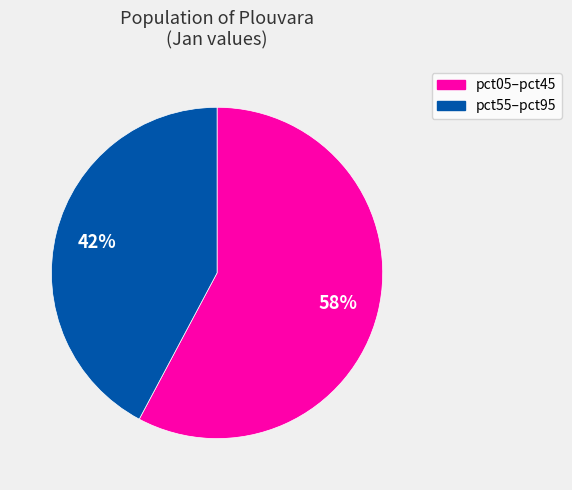

To the nearest percent, what is the average slice percentage?

50%